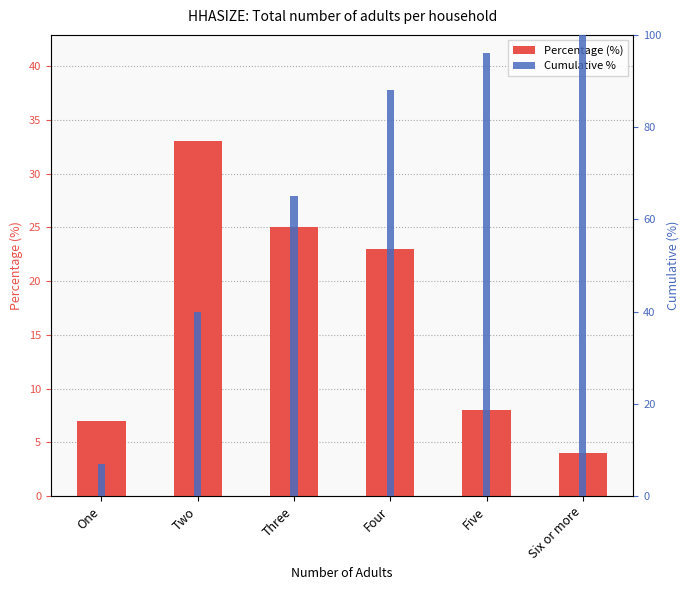

What is the sum of the Percentage (%) values at Five and Three?

33